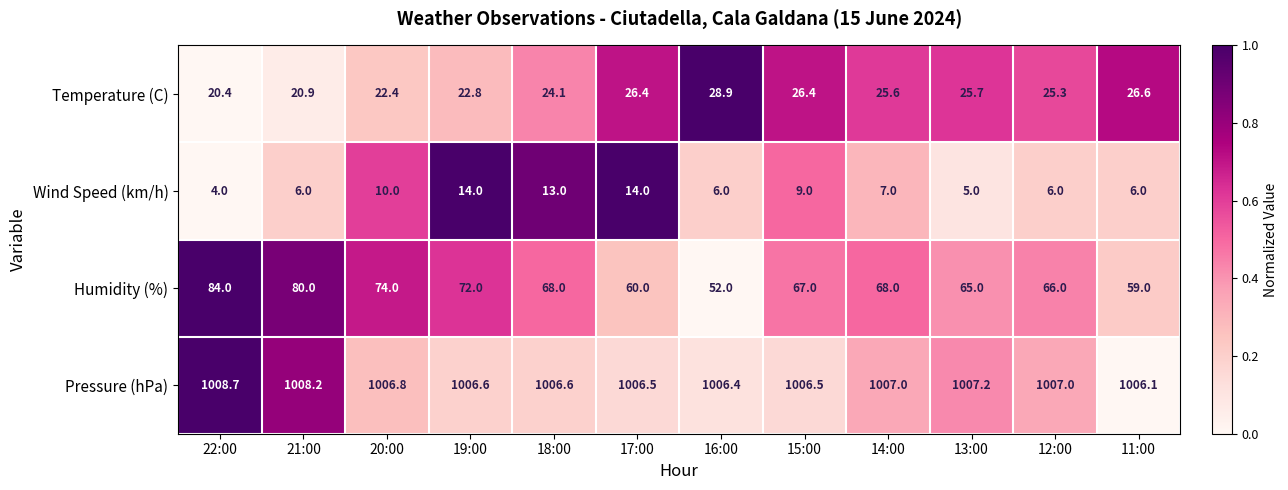

True or false: Pressure (hPa) has a value of 1006.4 at 16:00.

True